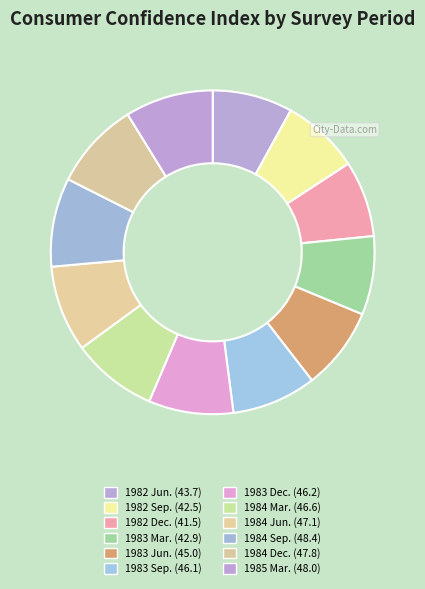

Count the number of slices in the pie.

12